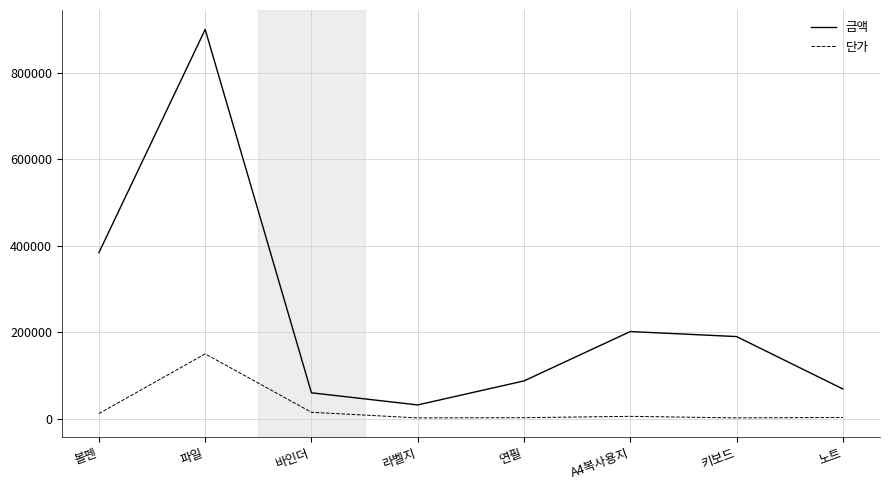

What is the sum of all 금액 values?

1924100